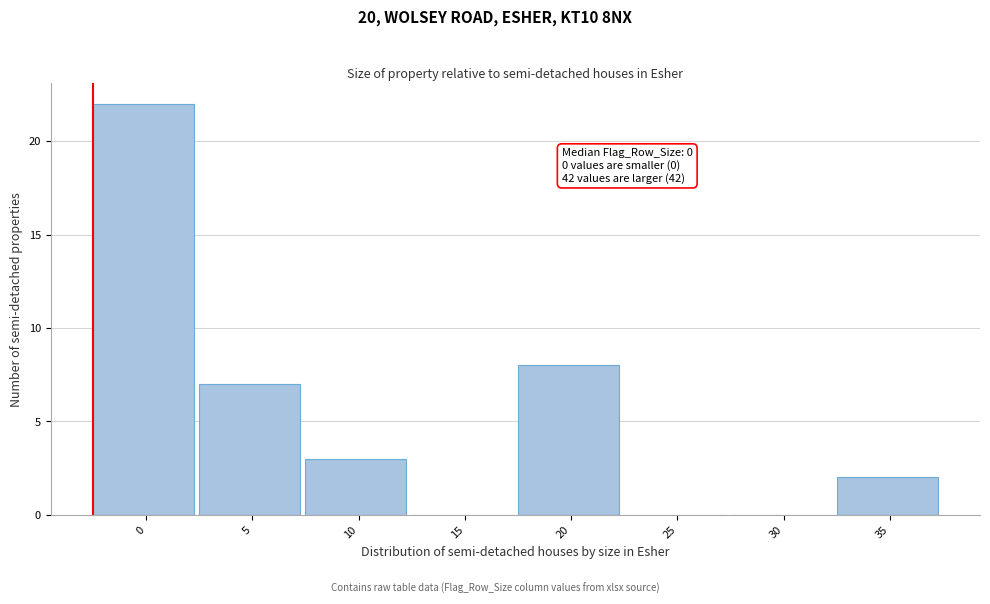

Reading left to right, list all the values displayed in this chart.

0=22	5=7	10=3	15=0	20=8	25=0	30=0	35=2